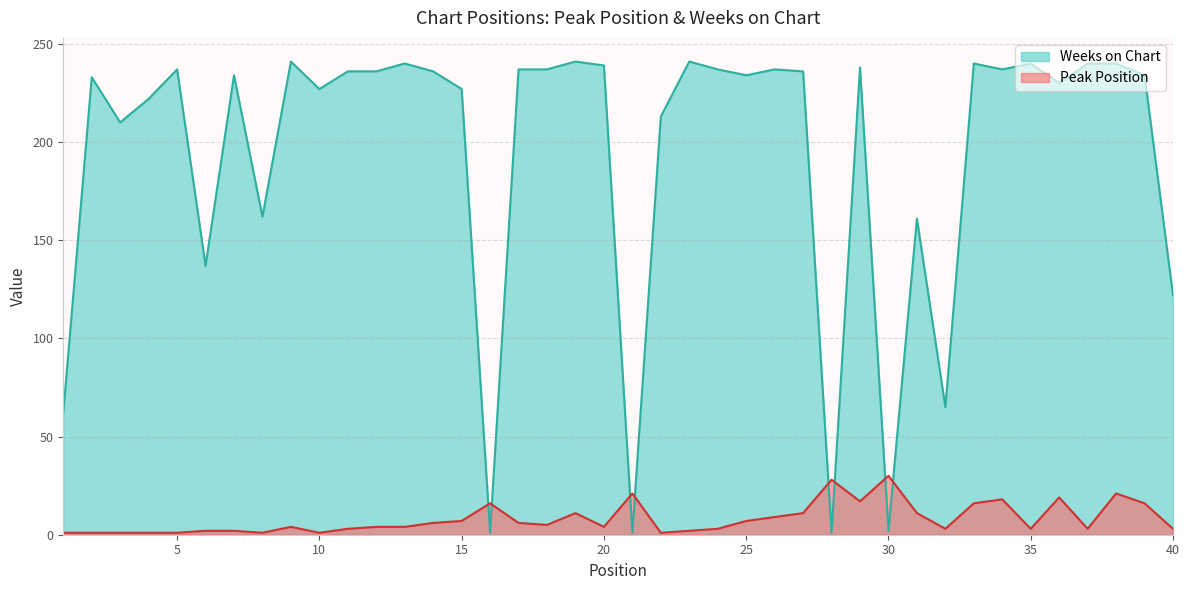

Reading left to right, transcribe all the data shown in this chart.

Peak Position: 1	1	1	1	1	2	2	1	4	1	3	4	4	6	7	16	6	5	11	4	21	1	2	3	7	9	11	28	17	30	11	3	16	18	3	19	3	21	16	3
Weeks on Chart: 62	233	210	222	237	137	234	162	241	227	236	236	240	236	227	1	237	237	241	239	1	213	241	237	234	237	236	1	238	2	161	65	240	237	240	230	240	240	234	122